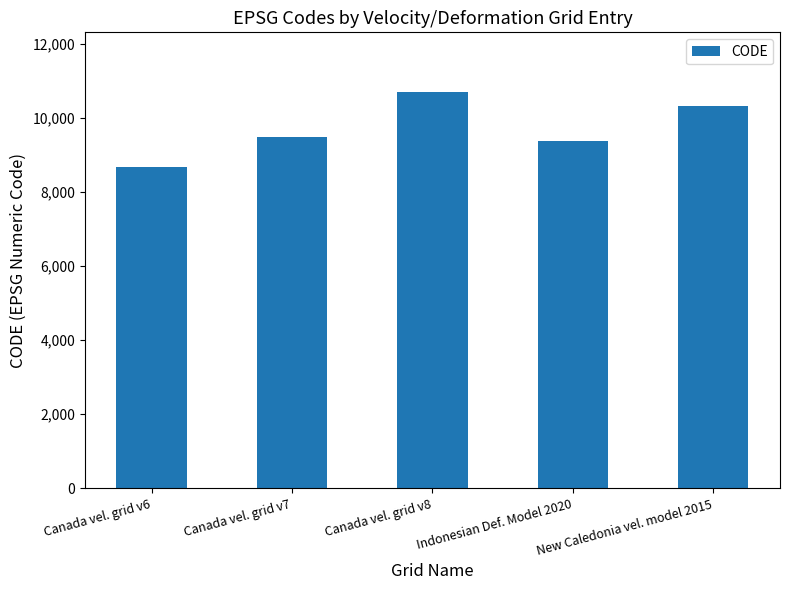

The chart shows a value of 4685 at Canada vel. grid v6. True or false?

False